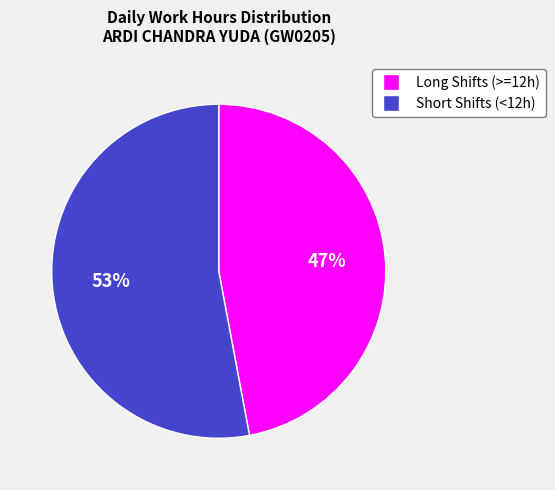

Is there any slice that represents more than half of the pie?

Yes